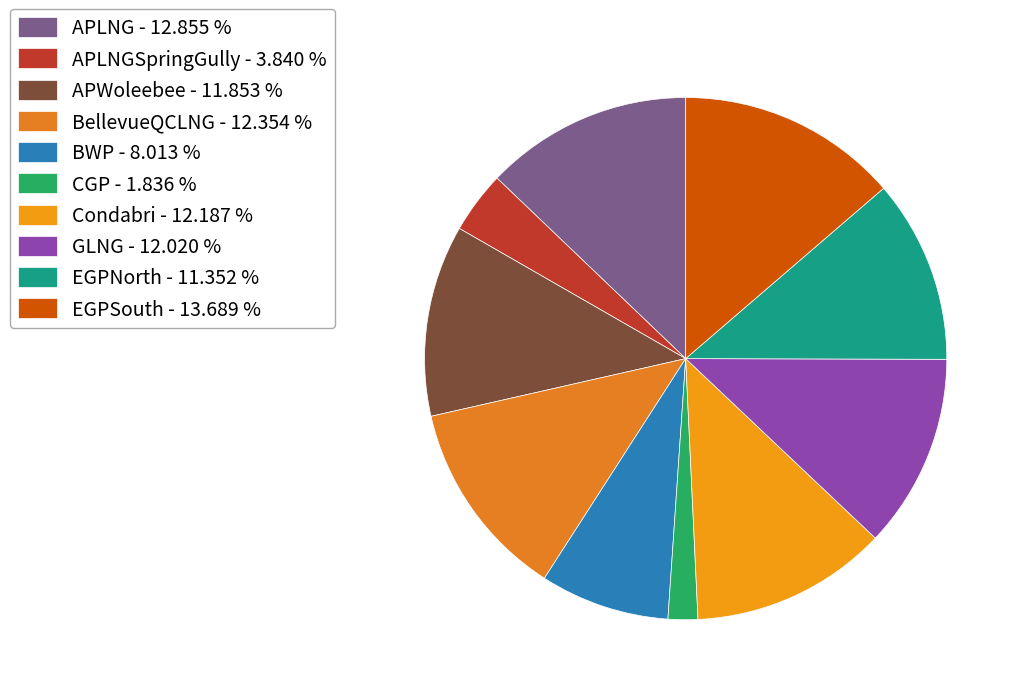

Count the number of slices in the pie.

10